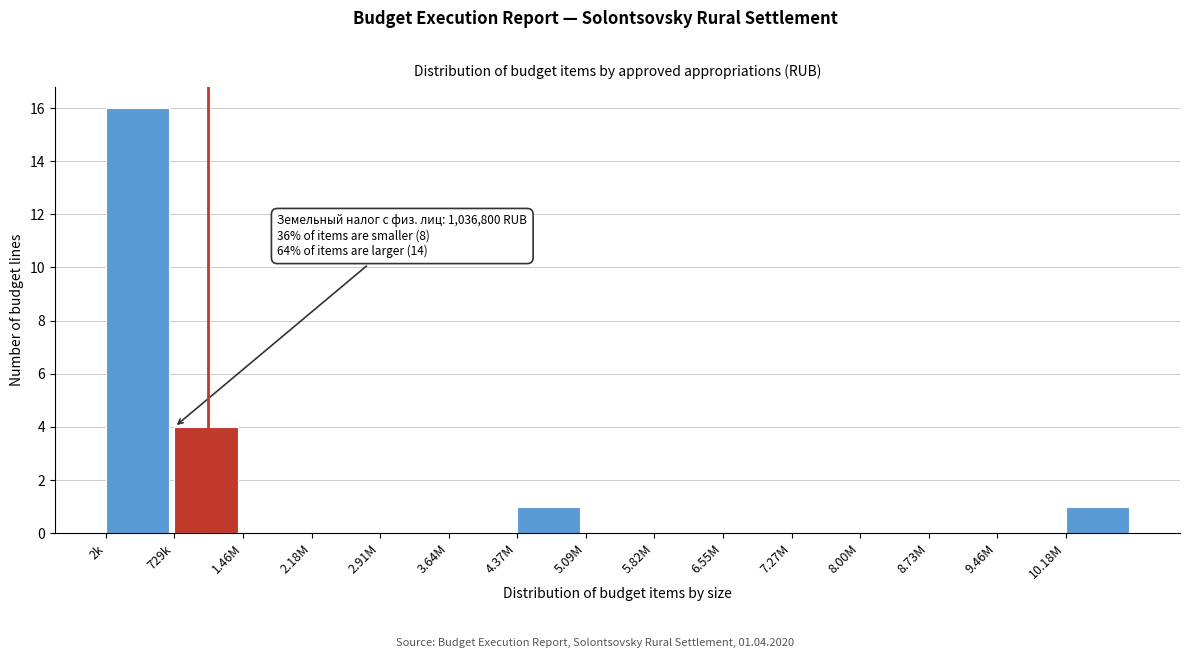

Reading left to right, what are all the values shown in this chart?

2k=16	729k=4	1.46M=0	2.18M=0	2.91M=0	3.64M=0	4.37M=1	5.09M=0	5.82M=0	6.55M=0	7.27M=0	8.00M=0	8.73M=0	9.46M=0	10.18M=1